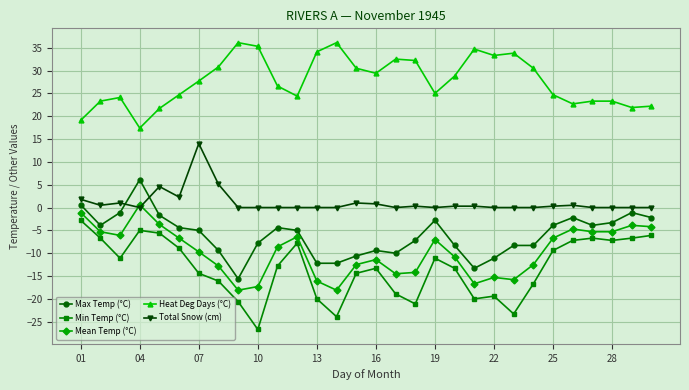

What is the value of the Min Temp (°C) point at the 10th from the left?

-26.7